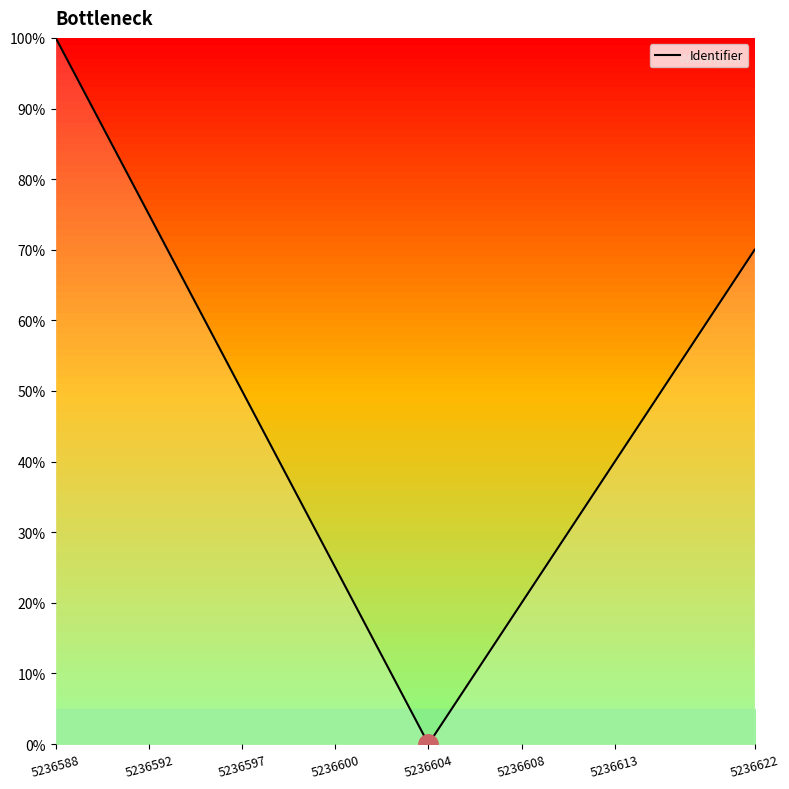

What is the greatest value displayed?

100.0